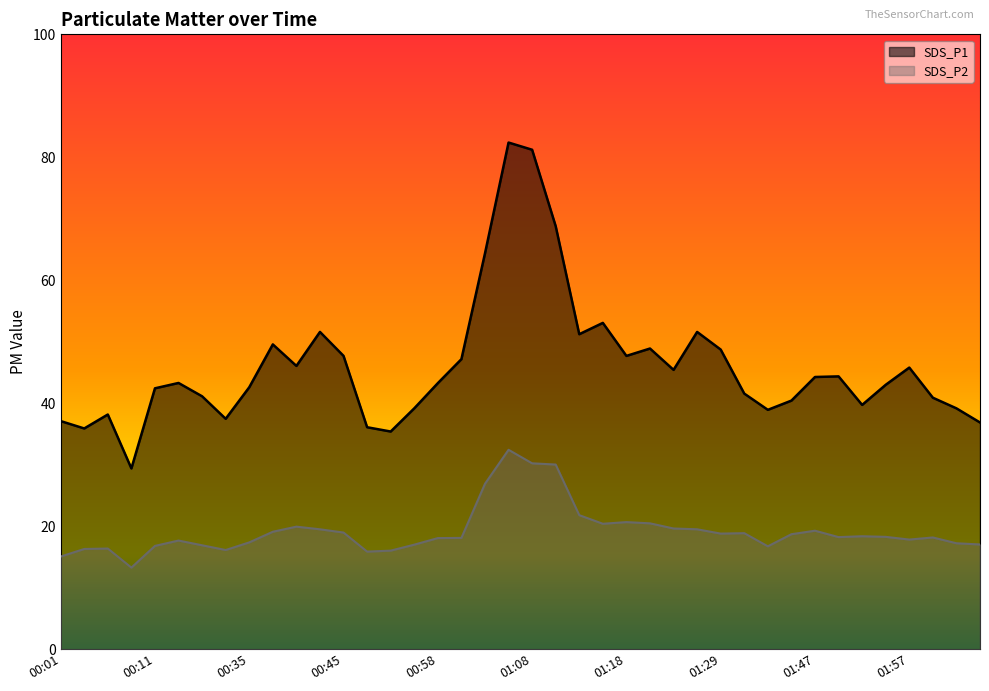

Which series has the widest spread of values?

SDS_P1